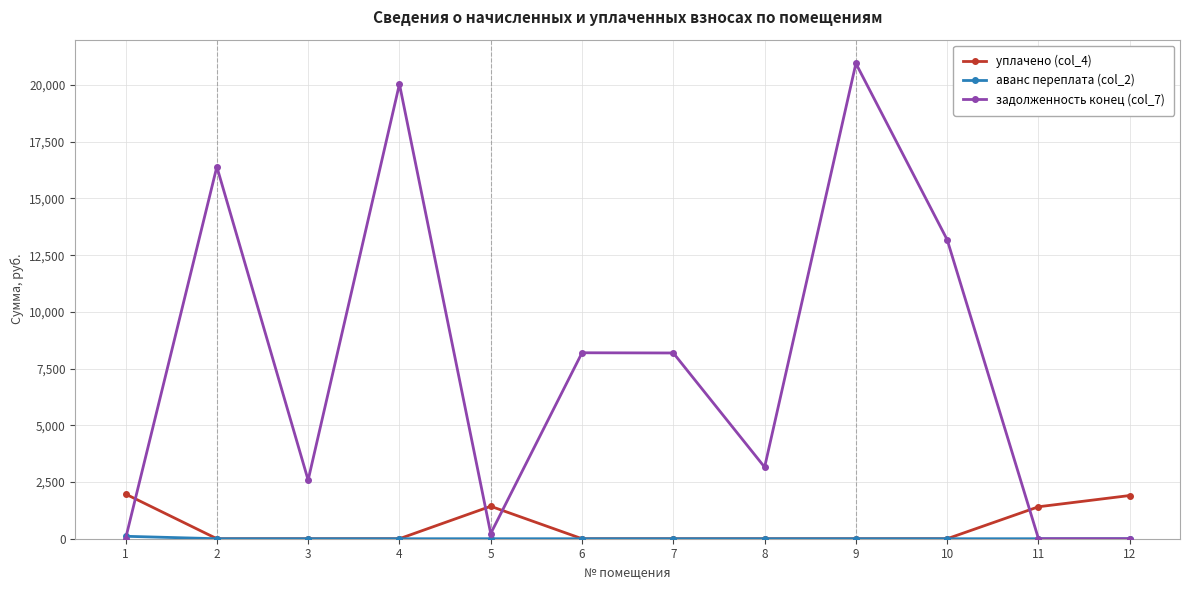

What is the maximum value shown in the chart?

20950.8